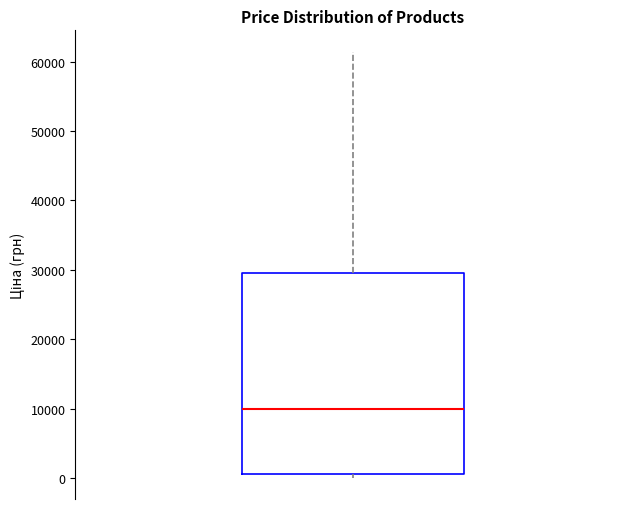

Transcribe this box plot: give where the median line is, the range the box spans, and where the two whiskers end, as read against the y-axis. The values are not printed on the chart, so give them approximately, as read against the axis.

median 10000, box 1000 to 29000, whiskers 0 to 61000